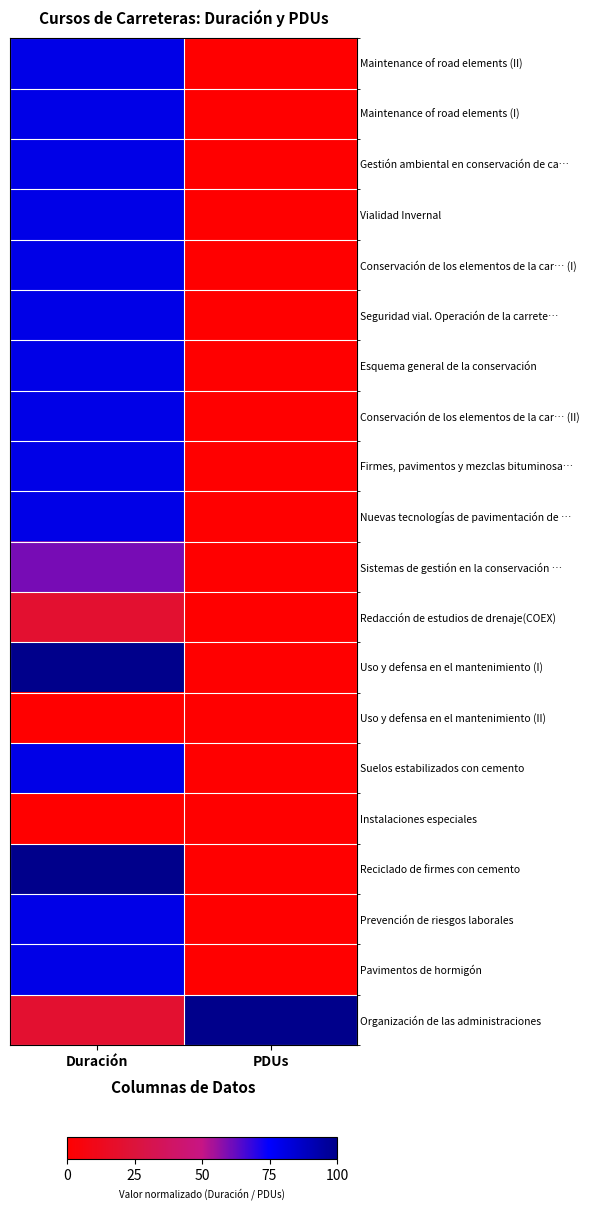

Reading left to right, list all the values displayed in this chart.

Maintenance of road elements (II): Duración=0.8	PDUs=0.0
Maintenance of road elements (I): Duración=0.8	PDUs=0.0
Gestión ambiental en conservación de ca…: Duración=0.8	PDUs=0.0
Vialidad Invernal: Duración=0.8	PDUs=0.0
Conservación de los elementos de la car… (I): Duración=0.8	PDUs=0.0
Seguridad vial. Operación de la carrete…: Duración=0.8	PDUs=0.0
Esquema general de la conservación: Duración=0.8	PDUs=0.0
Conservación de los elementos de la car… (II): Duración=0.8	PDUs=0.0
Firmes, pavimentos y mezclas bituminosa…: Duración=0.8	PDUs=0.0
Nuevas tecnologías de pavimentación de …: Duración=0.8	PDUs=0.0
Sistemas de gestión en la conservación …: Duración=0.6	PDUs=0.0
Redacción de estudios de drenaje(COEX): Duración=0.2	PDUs=0.0
Uso y defensa en el mantenimiento (I): Duración=1.0	PDUs=0.0
Uso y defensa en el mantenimiento (II): Duración=0.0	PDUs=0.0
Suelos estabilizados con cemento: Duración=0.8	PDUs=0.0
Instalaciones especiales: Duración=0.0	PDUs=0.0
Reciclado de firmes con cemento: Duración=1.0	PDUs=0.0
Prevención de riesgos laborales: Duración=0.8	PDUs=0.0
Pavimentos de hormigón: Duración=0.8	PDUs=0.0
Organización de las administraciones: Duración=0.2	PDUs=1.0